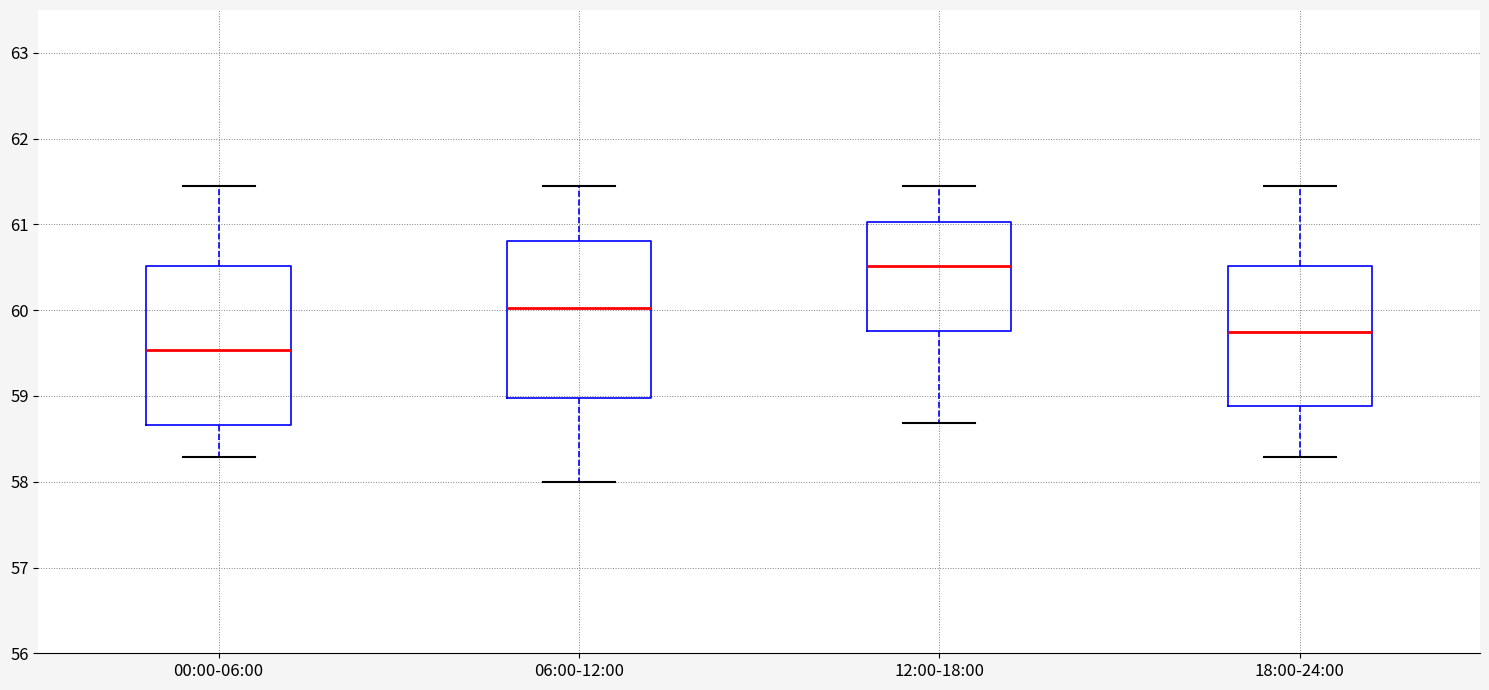

Reading left to right, read every box against the y-axis: the position of its median line, the range the box covers, and the ends of its whiskers. The values are not printed on the chart, so give them approximately, as read against the axis.

00:00-06:00: median 59.5, box 58.7 to 60.5, whiskers 58.3 to 61.5
06:00-12:00: median 60.0, box 59.0 to 60.8, whiskers 58.0 to 61.5
12:00-18:00: median 60.5, box 59.8 to 61.0, whiskers 58.7 to 61.5
18:00-24:00: median 59.8, box 58.9 to 60.5, whiskers 58.3 to 61.5